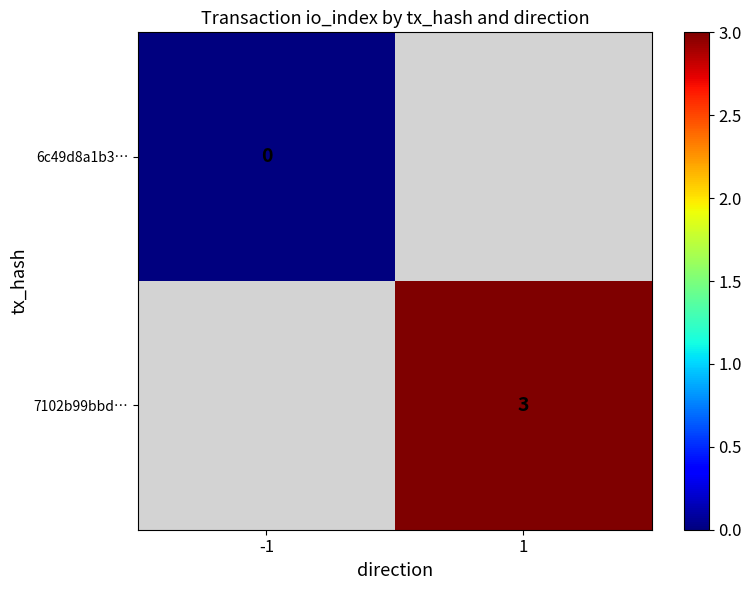

At which category does the chart reach its minimum across all series?

-1